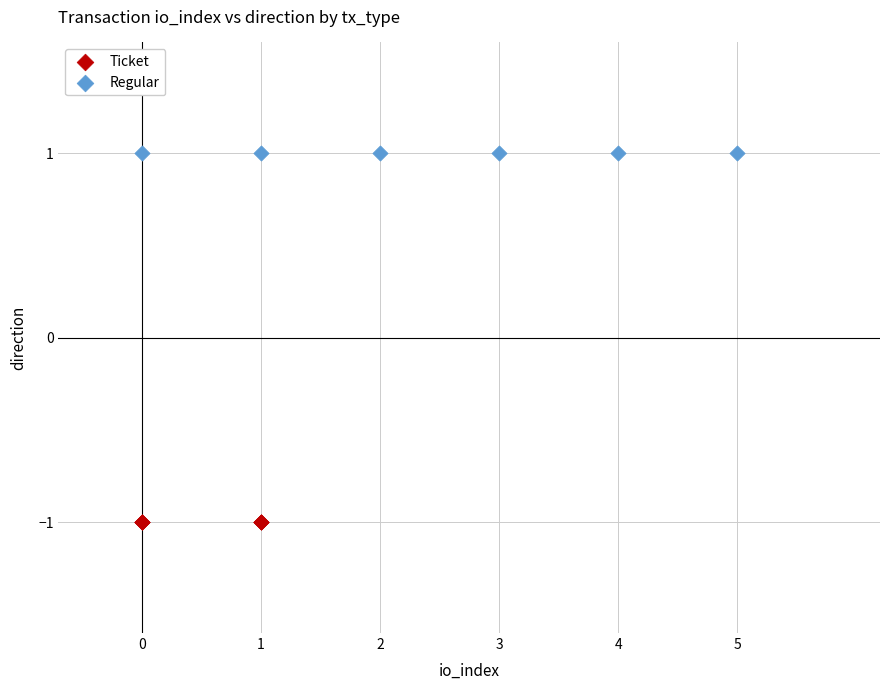

Which series reaches the maximum Y coordinate?

Regular